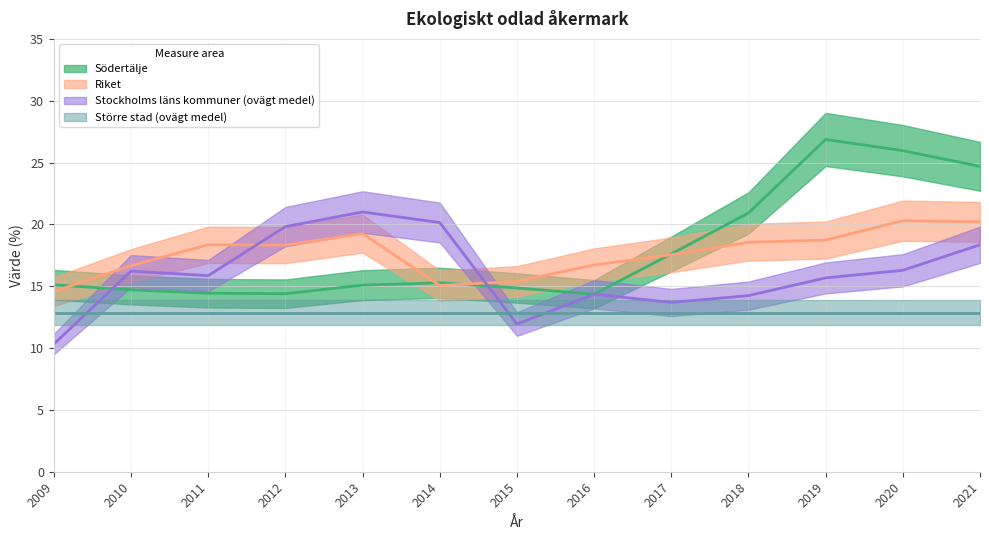

What value does the Riket series have at 2013?

19.3